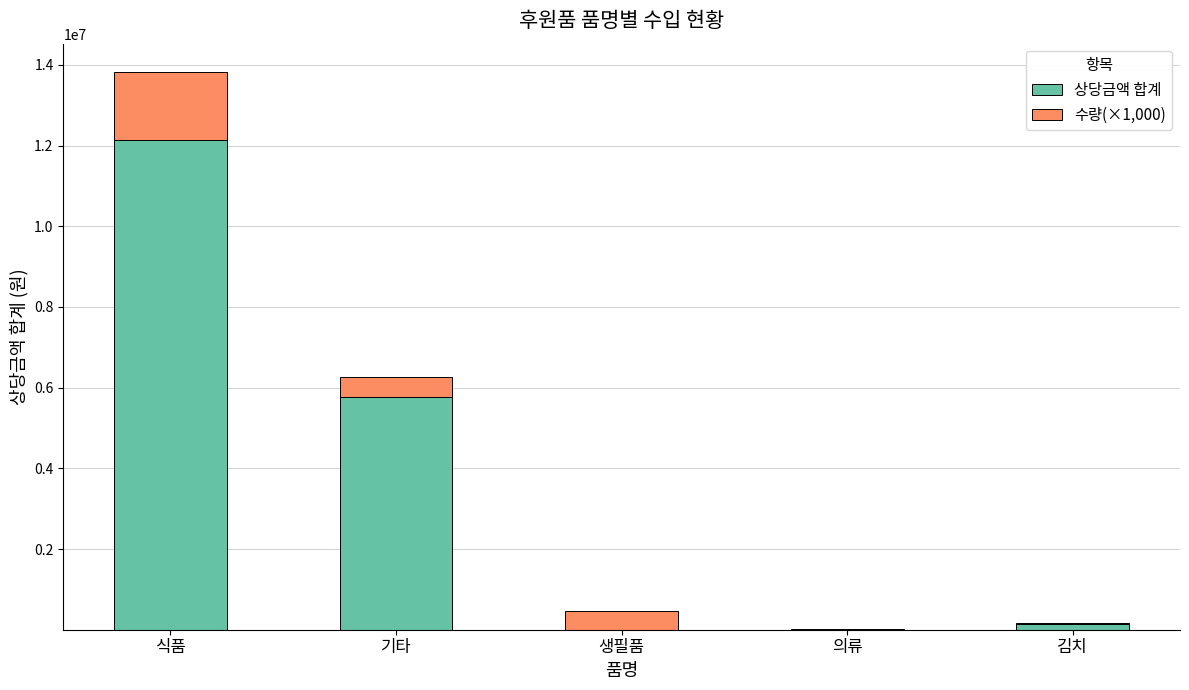

At which label does 상당금액 합계 reach its peak?

식품